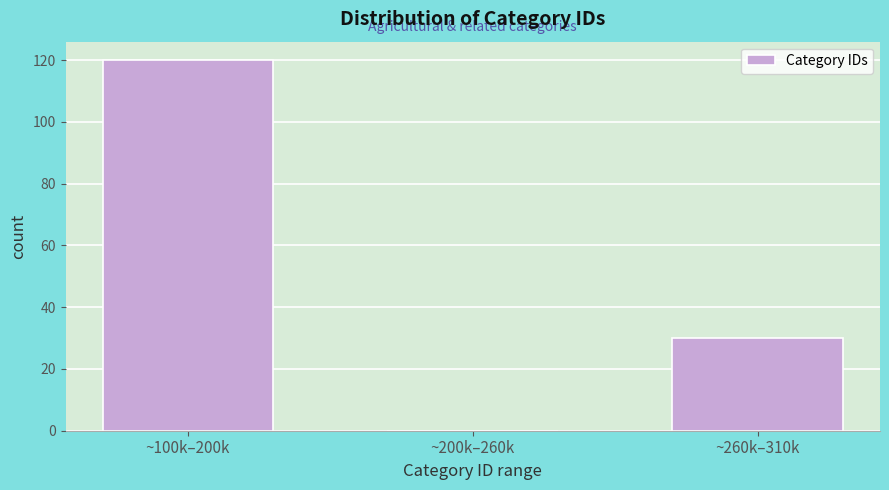

Reading right to left, list all the values displayed in this chart.

~260k–310k=30	~200k–260k=0	~100k–200k=120